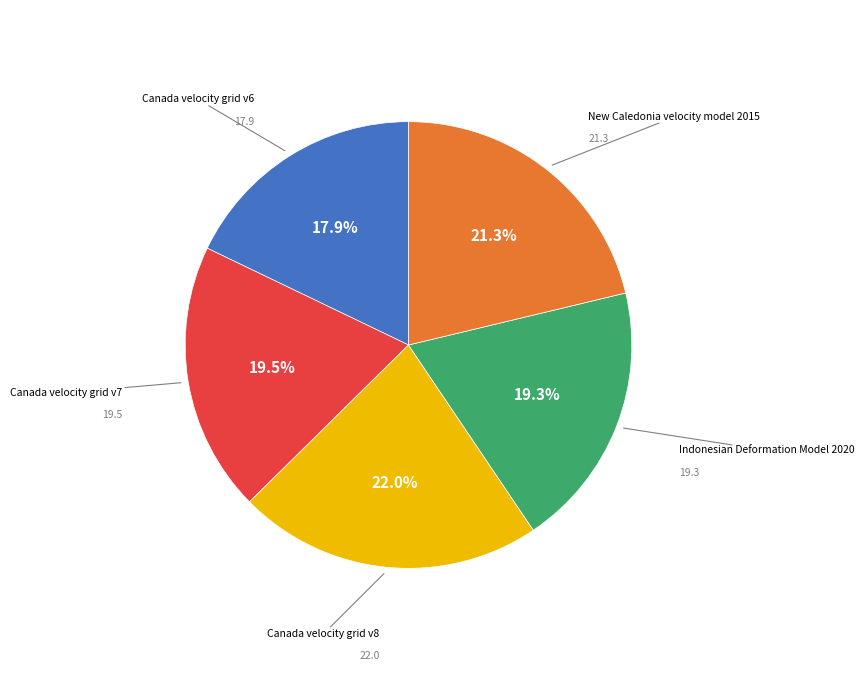

Is there a majority slice in this chart?

No